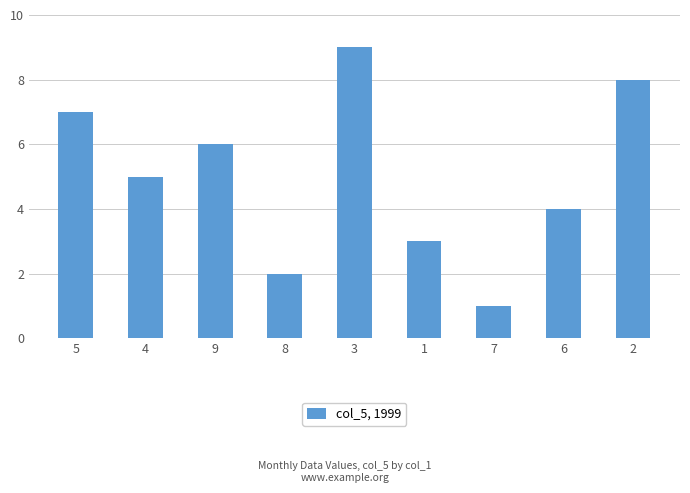

How many bars are there in total?

9